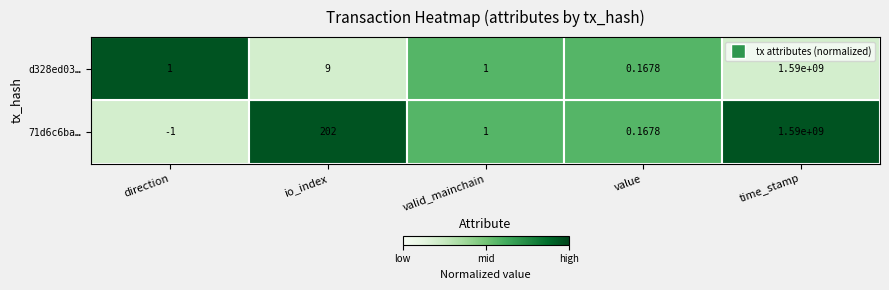

At how many categories does at least one series exceed 0?

5